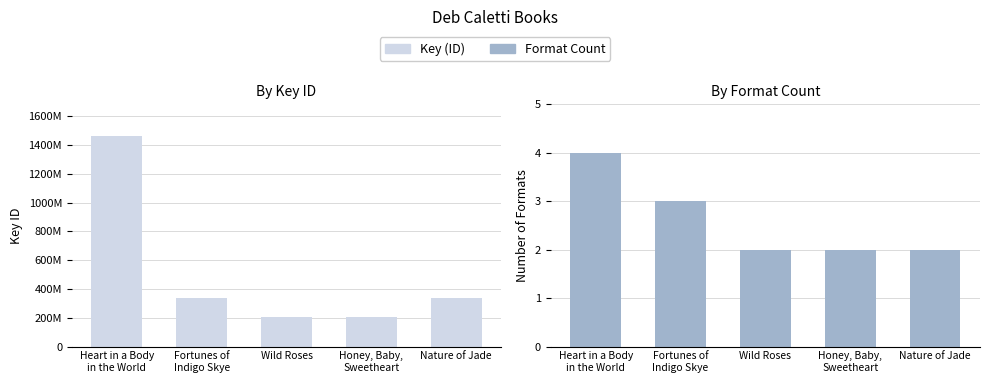

How many bars are there in total?

10